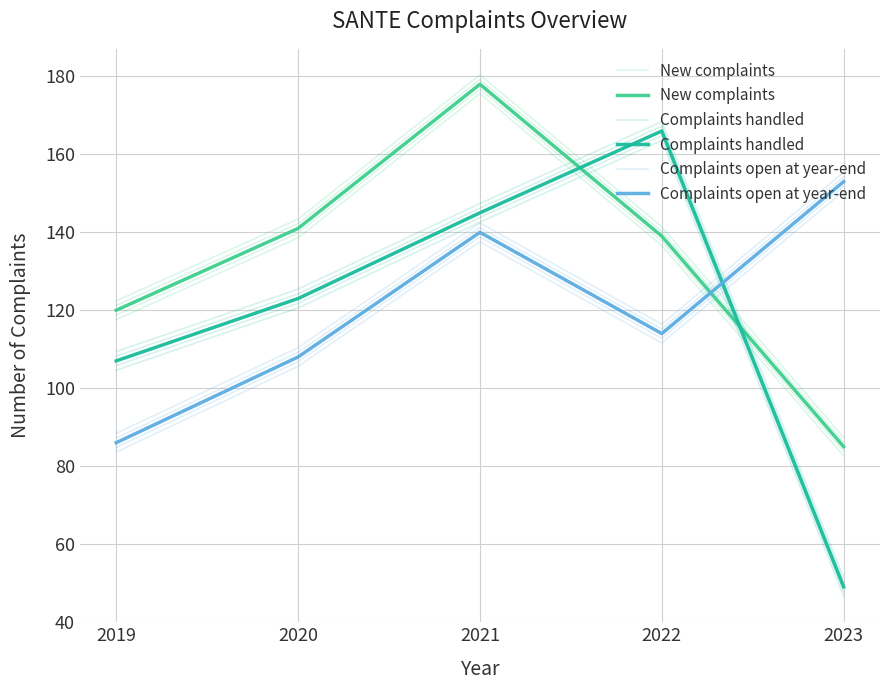

Between which two adjacent categories do Complaints open at year-end and New complaints first intersect?

2022 and 2023